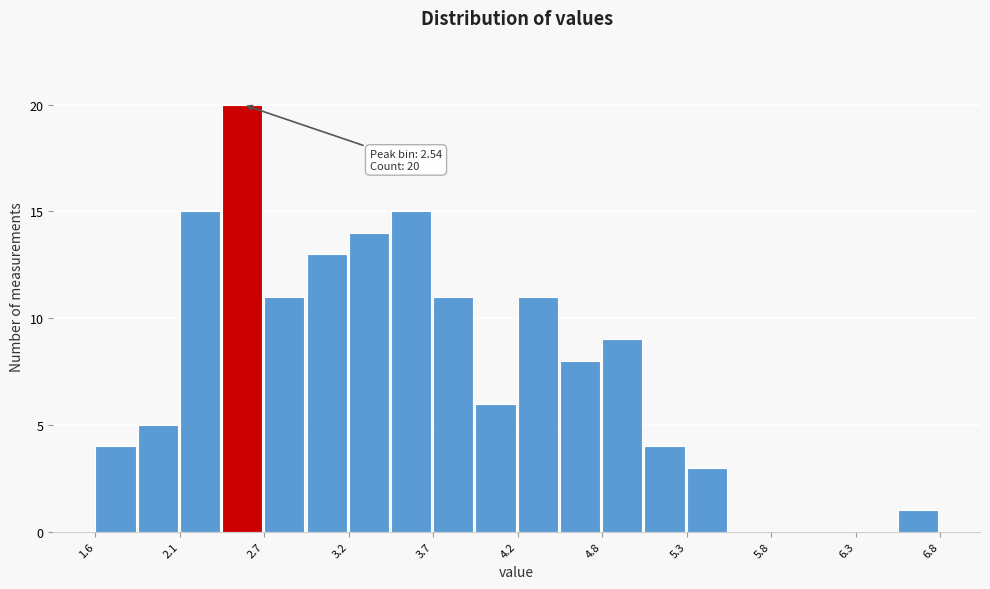

Read against the x-axis, roughly where is the centre of the tallest bar?

2.5